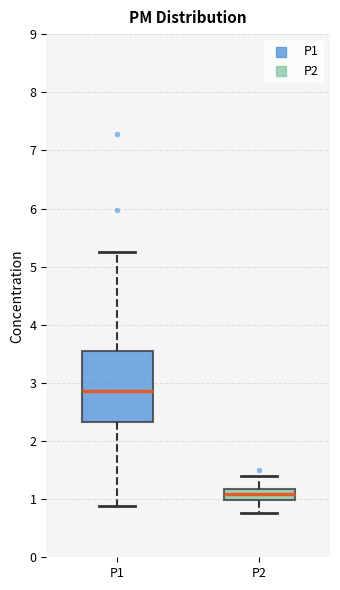

Reading left to right, read every box against the y-axis: the position of its median line, the range the box covers, and the ends of its whiskers. The values are not printed on the chart, so give them approximately, as read against the axis.

P1: median 2.9, box 2.3 to 3.6, whiskers 0.9 to 5.3
P2: median 1.1, box 1.0 to 1.2, whiskers 0.8 to 1.4